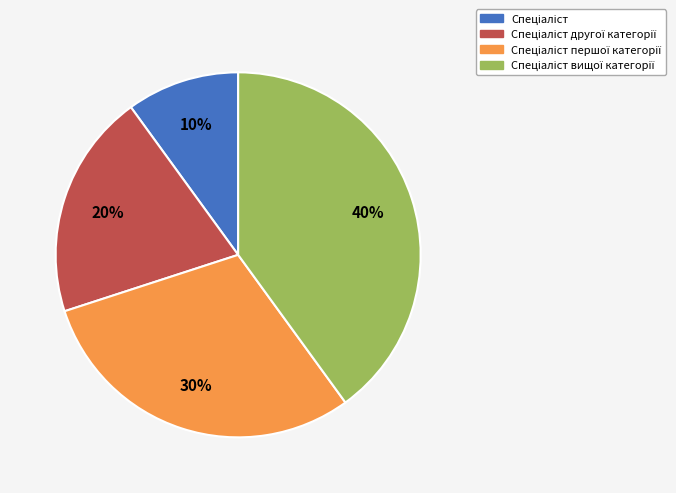

How many segments does this pie chart have?

4